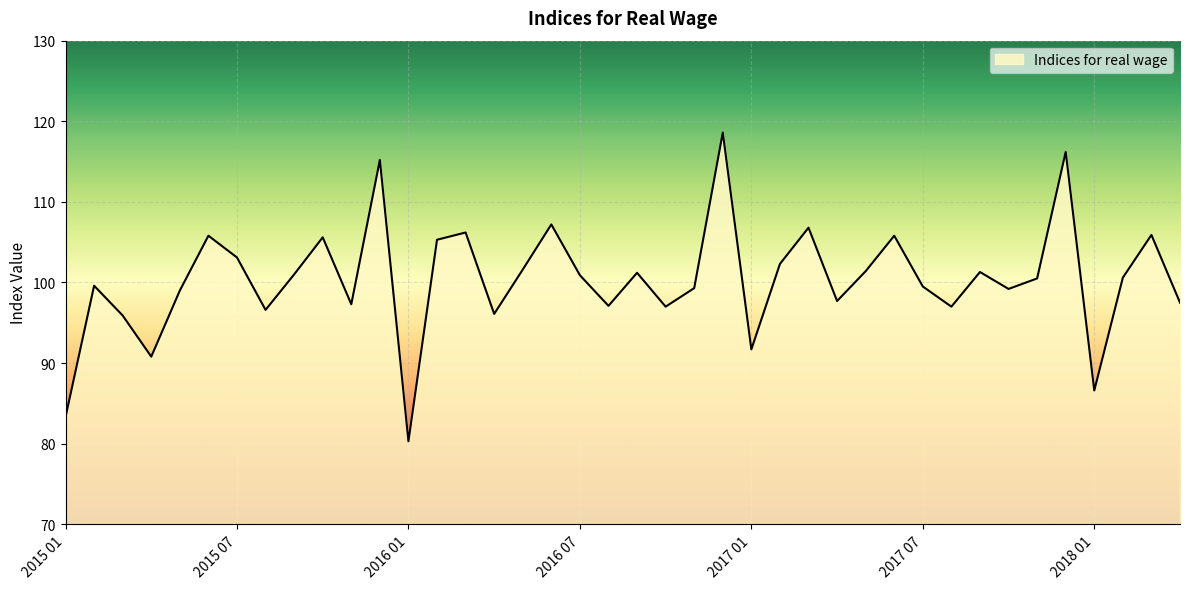

What is the greatest value displayed?

118.6